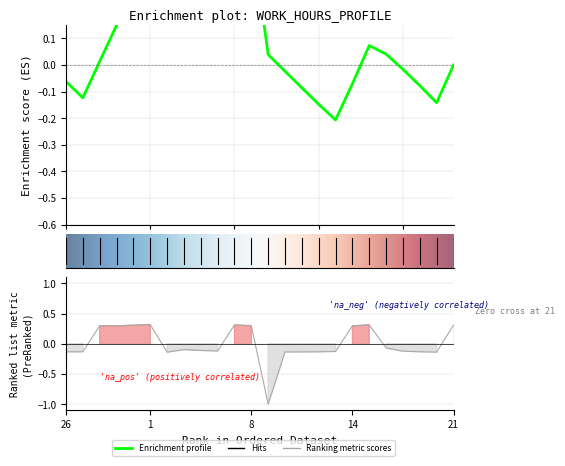

Reading left to right, what are all the values shown in this chart?

-0.1	-0.1	0.3	0.3	0.3	0.3	-0.1	-0.1	-0.1	-0.1	0.3	0.3	-1.0	-0.1	-0.1	-0.1	-0.1	0.3	0.3	-0.1	-0.1	-0.1	-0.1	0.3